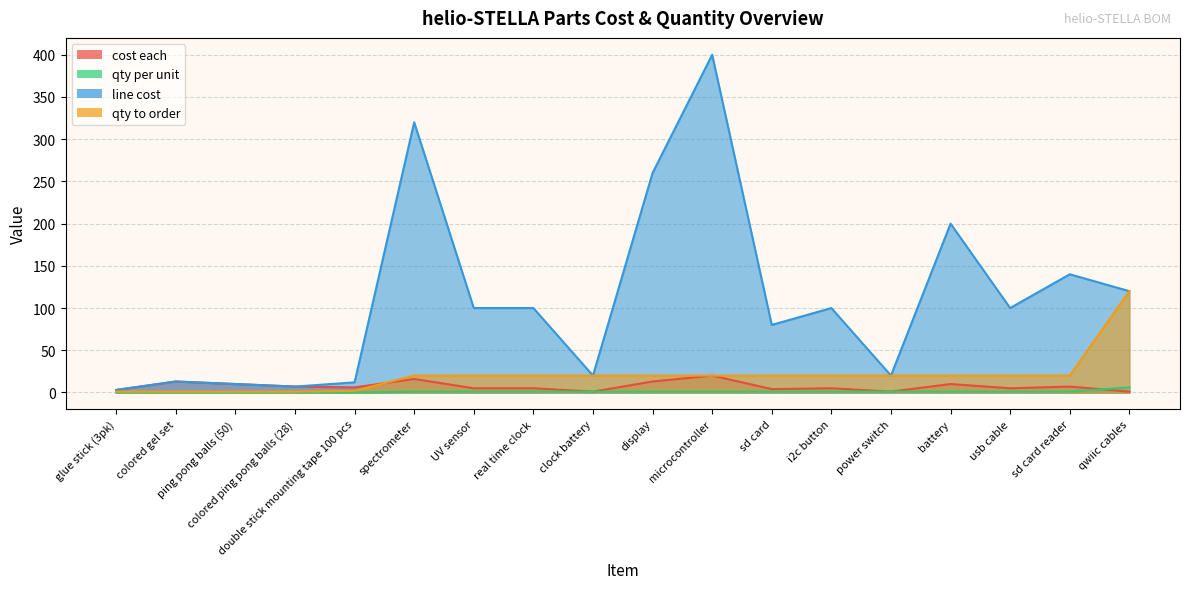

Which category has the highest value across all series?

microcontroller